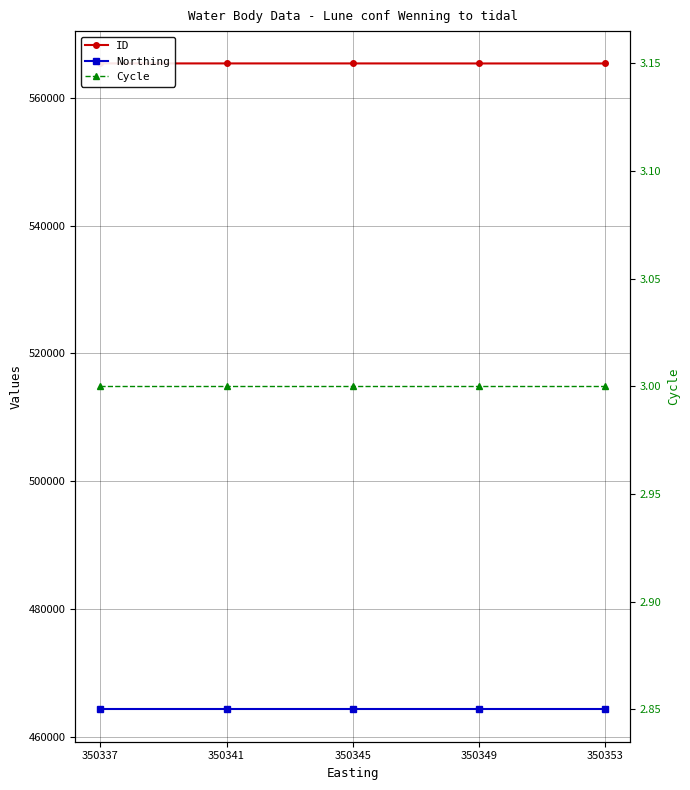

What are all the series names shown in the legend?

ID, Northing, Cycle